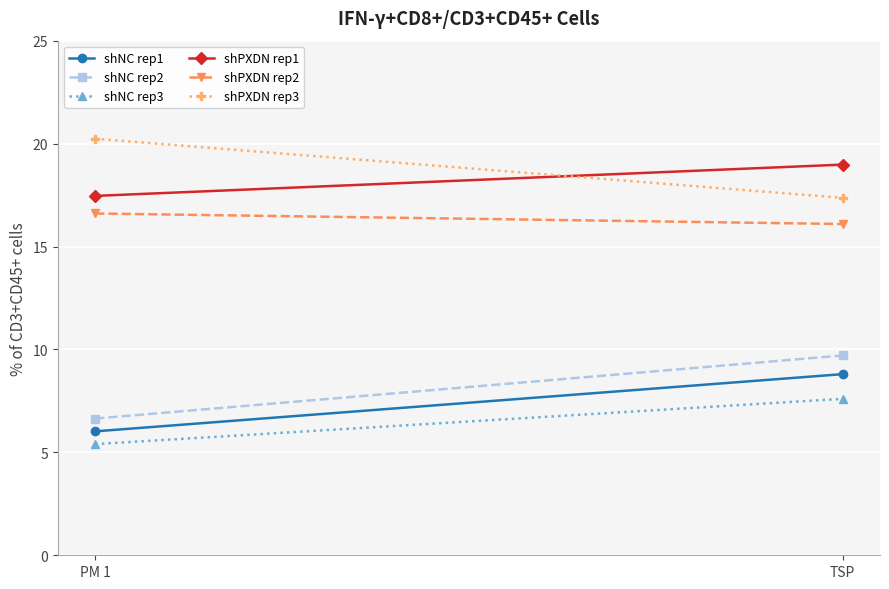

The shNC rep3 series shows 3.7 at TSP. True or false?

False